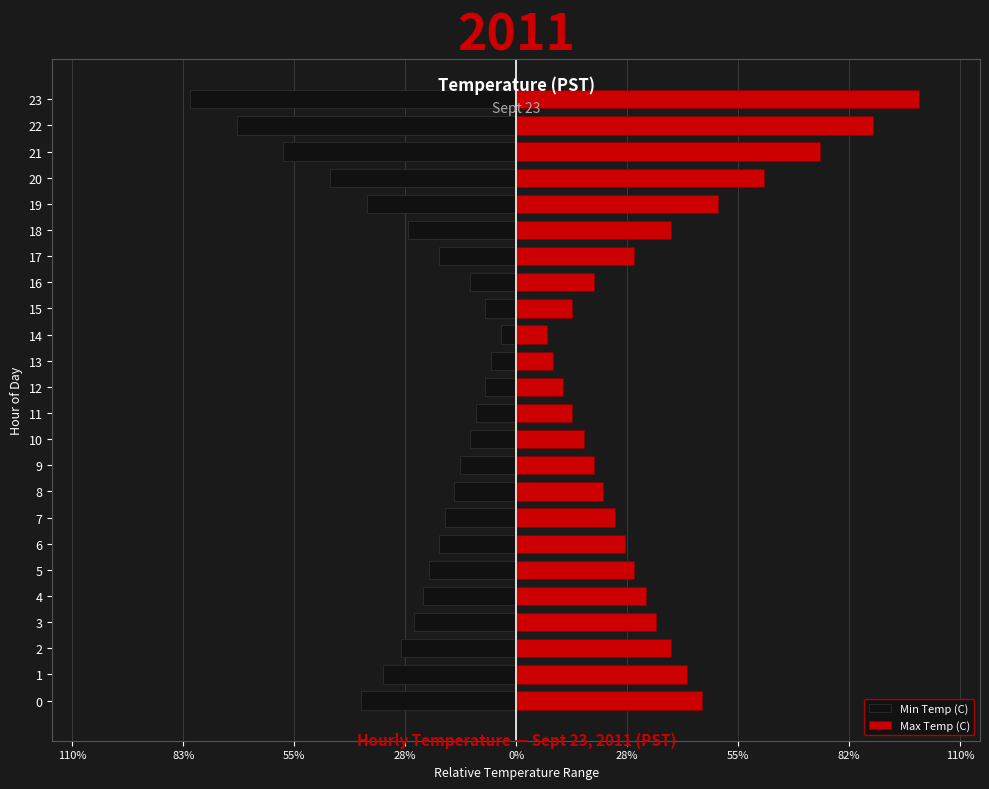

Reading left to right, what are all the values shown in this chart?

Min Temp (C): -0.5	-0.4	-0.4	-0.3	-0.3	-0.3	-0.2	-0.2	-0.2	-0.2	-0.2	-0.1	-0.1	-0.1	-0.0	-0.1	-0.2	-0.2	-0.3	-0.5	-0.6	-0.8	-0.9	-1.0
Max Temp (C): 0.6	0.5	0.5	0.4	0.4	0.4	0.3	0.3	0.3	0.2	0.2	0.2	0.2	0.1	0.1	0.2	0.2	0.4	0.5	0.7	0.8	1.0	1.2	1.3